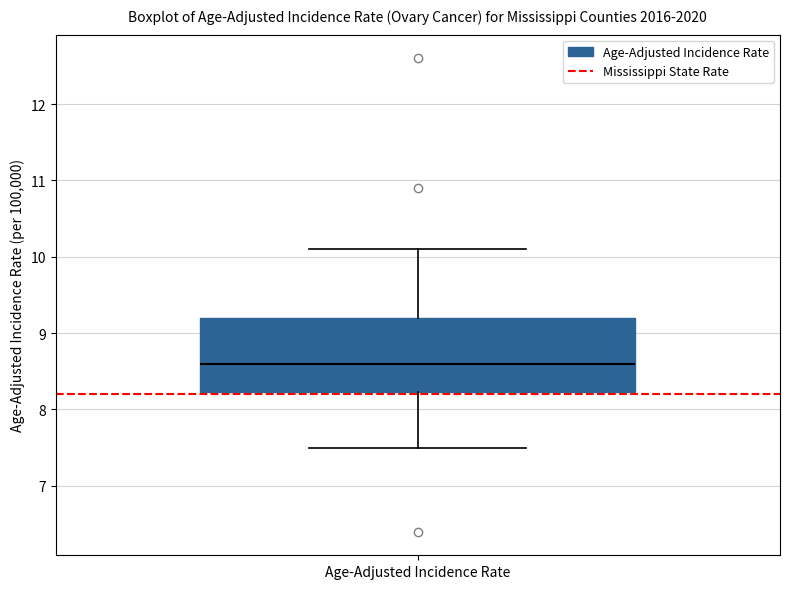

Read this box plot against the y-axis: the position of the median line, the range covered by the box, and the ends of both whiskers. The values are not printed on the chart, so give them approximately, as read against the axis.

median 8.6, box 8.2 to 9.2, whiskers 7.5 to 10.1